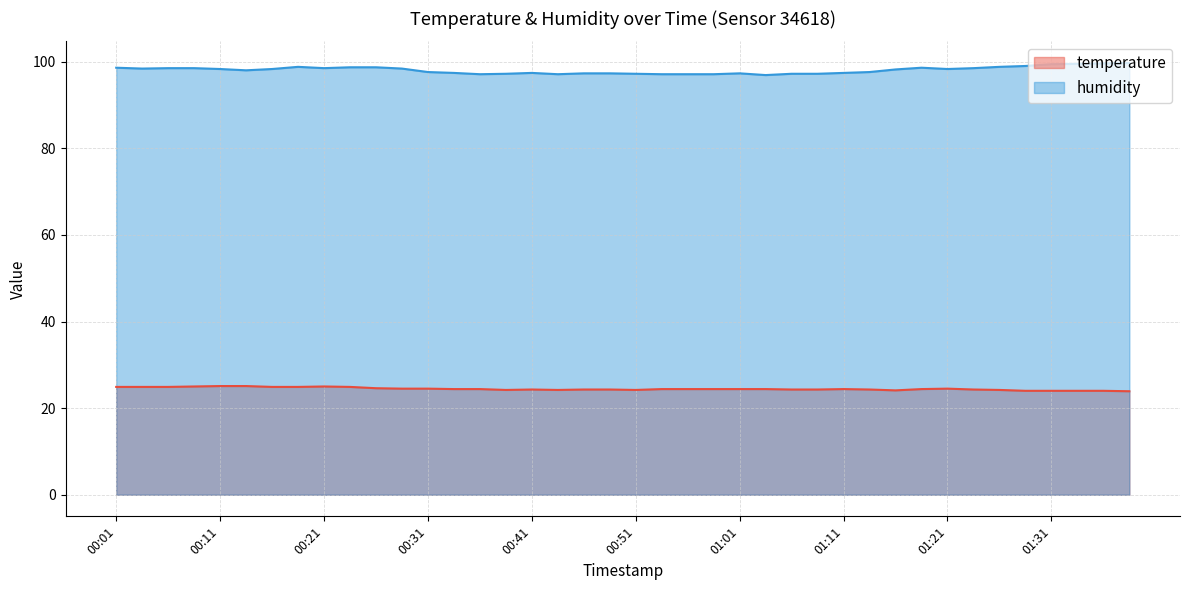

What is the difference between the maximum and minimum values in the humidity series?

2.8